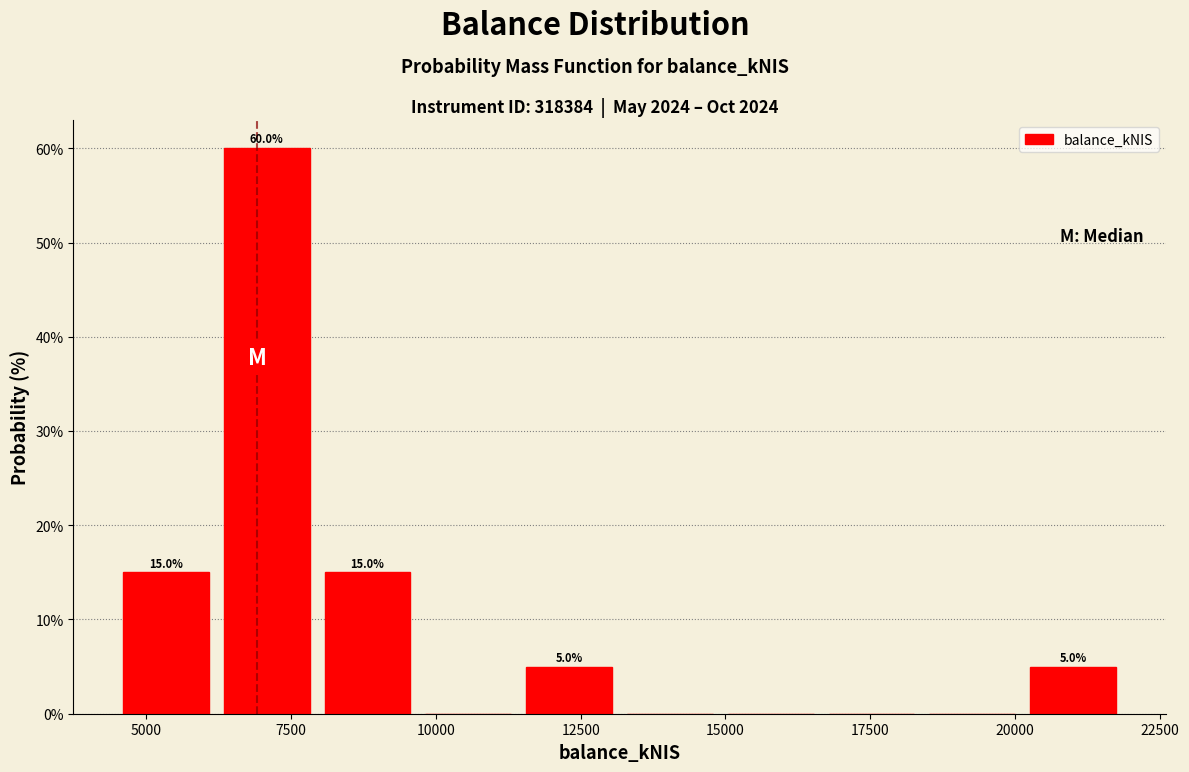

Read against the x-axis, roughly where is the centre of the tallest bar?

7000